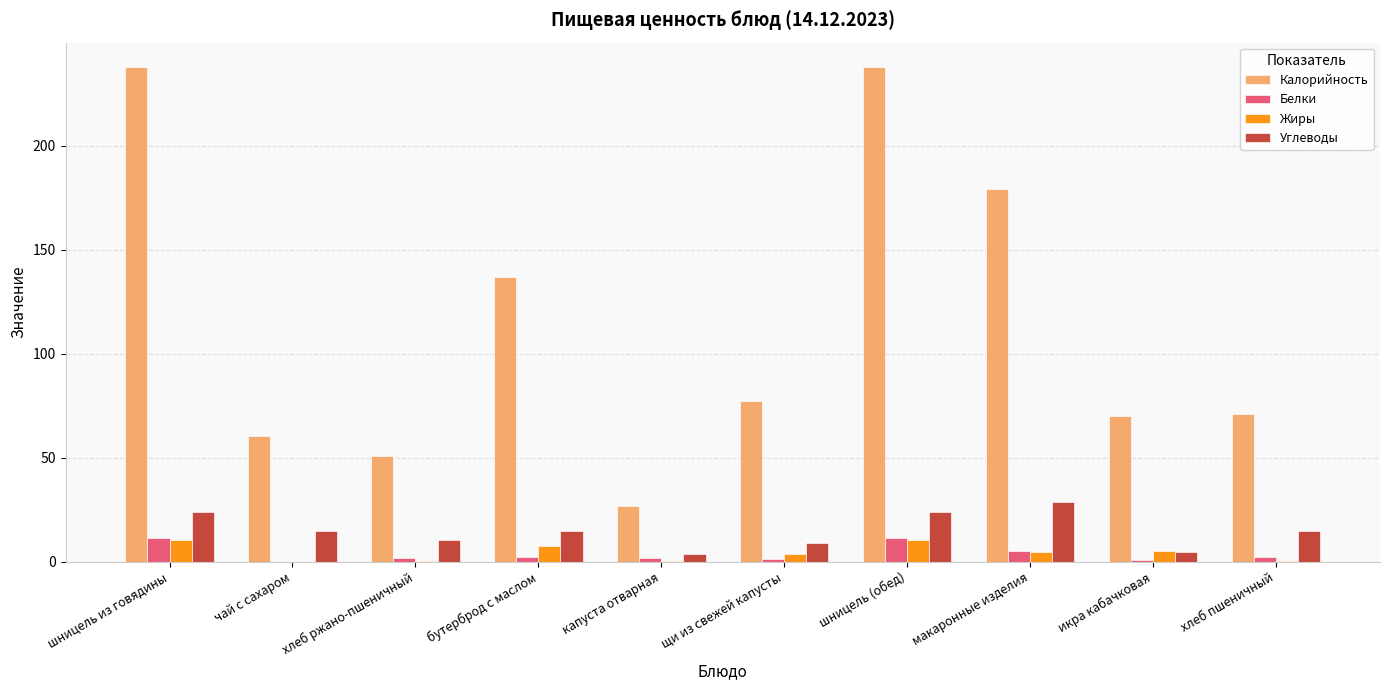

What is the maximum value shown in the chart?

237.8